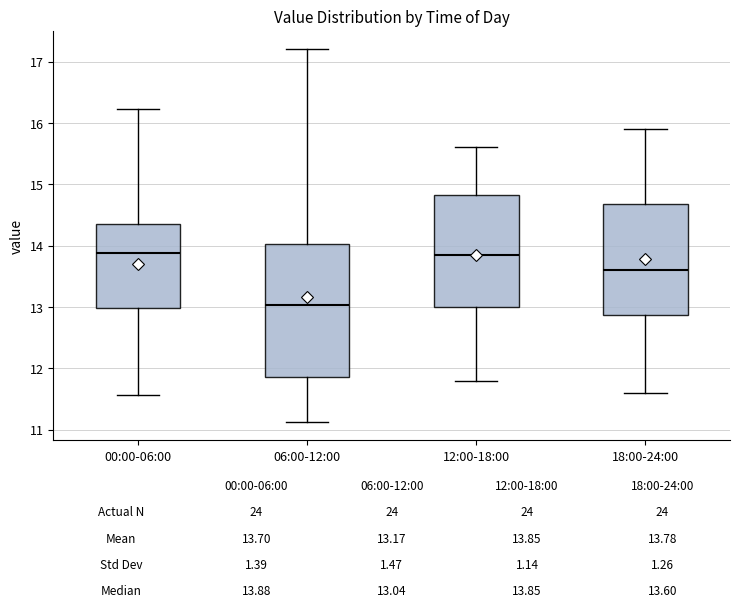

Which box is the tallest, from its lower edge to its upper edge?

06:00-12:00